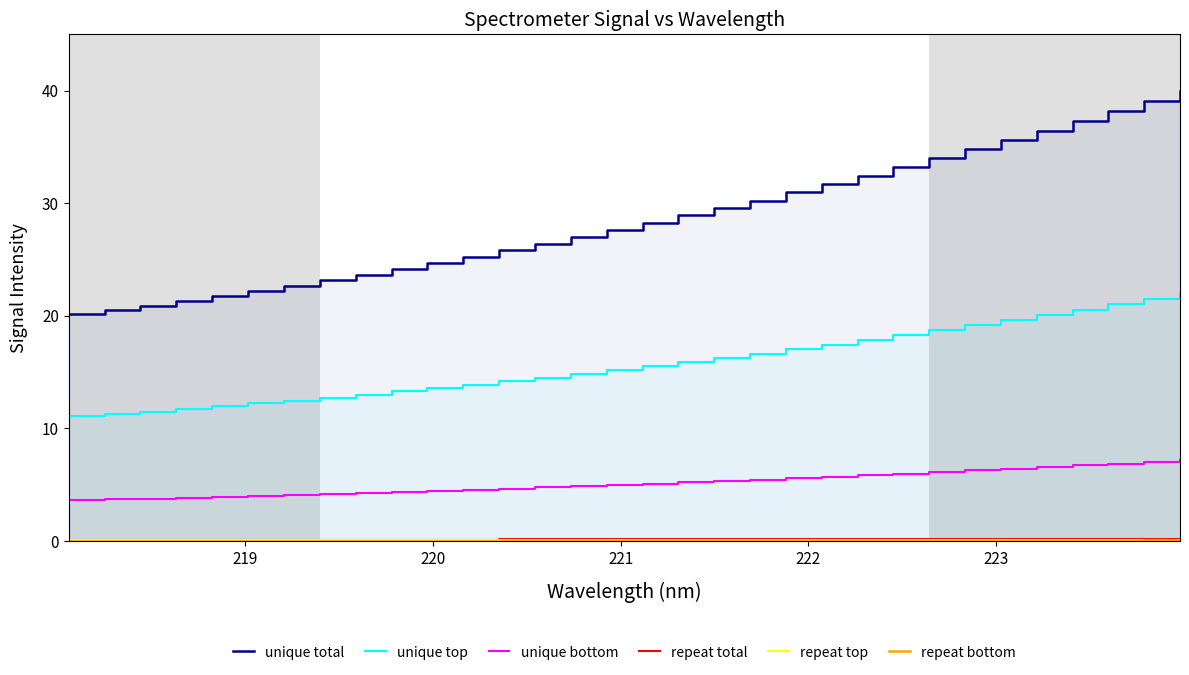

What are all the series names shown in the legend?

unique total, unique top, unique bottom, repeat total, repeat top, repeat bottom